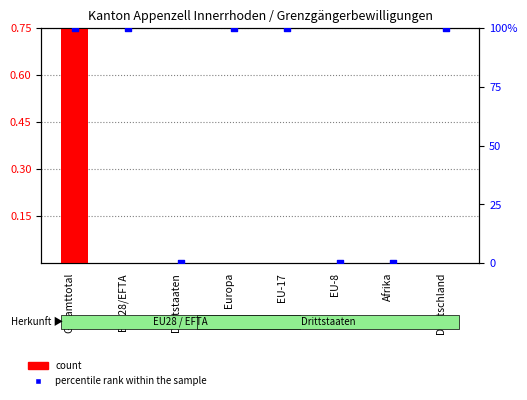

Which series has the largest Y range (max minus min)?

percentile rank within the sample